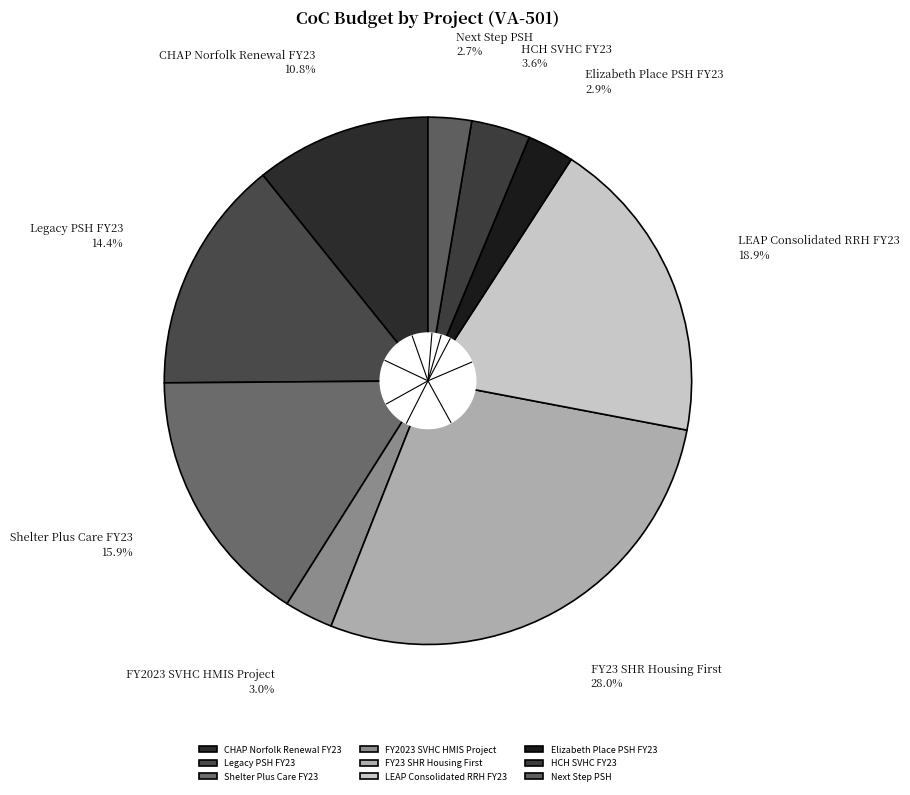

What is the largest slice in the pie chart?

FY23 SHR Housing First